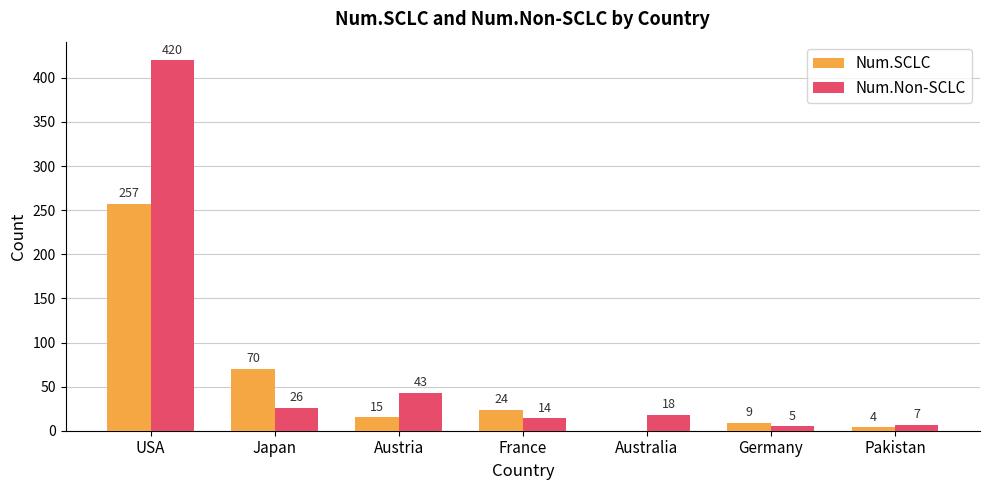

Which series has the largest total across all categories?

Num.Non-SCLC